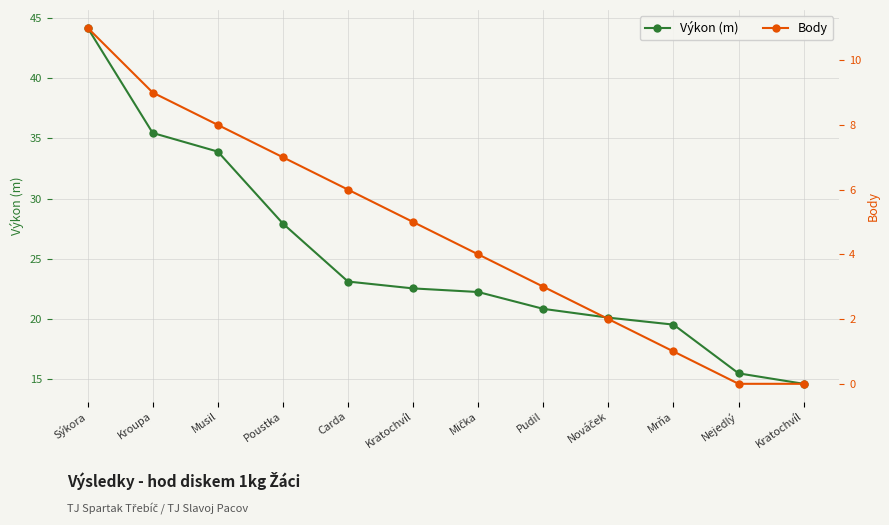

Rank the series by their maximum value, from highest to lowest.

Výkon (m), Body